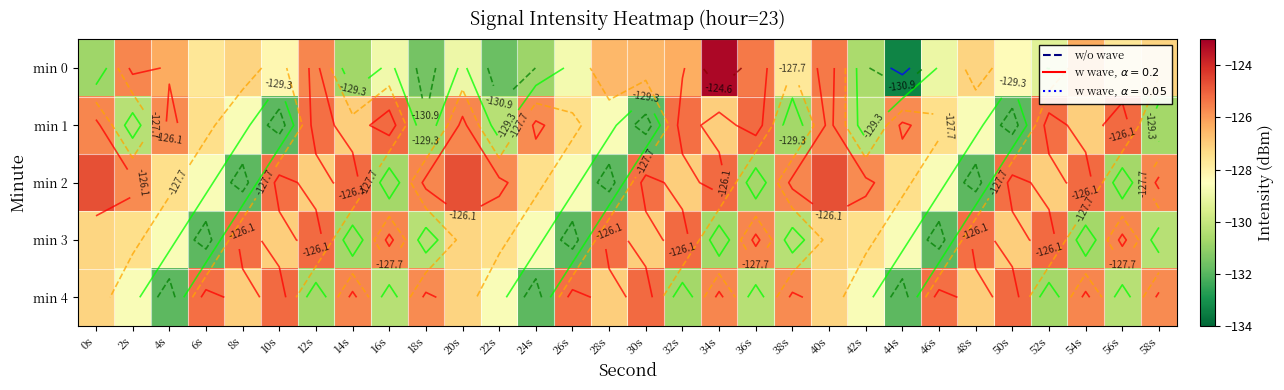

What is the spread (max minus min) of values at 0s?

6.1